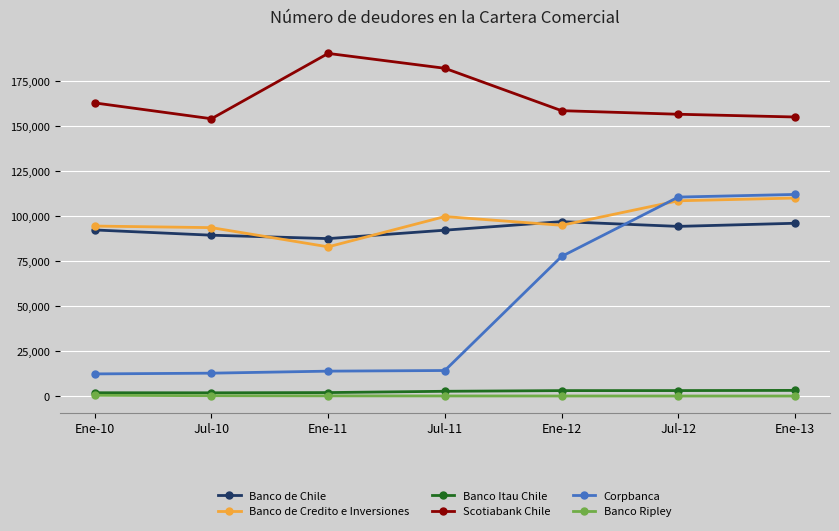

List the series in order of their peak value, highest first.

Scotiabank Chile, Corpbanca, Banco de Credito e Inversiones, Banco de Chile, Banco Itau Chile, Banco Ripley